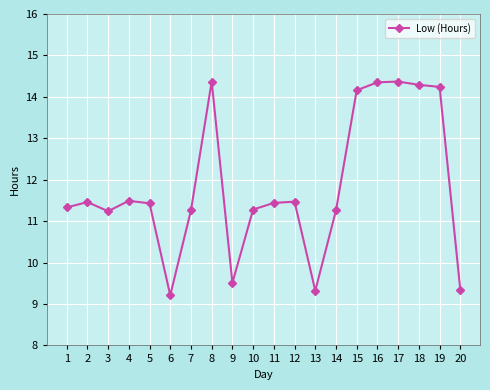

The value at 7 is 15.5. True or false?

False